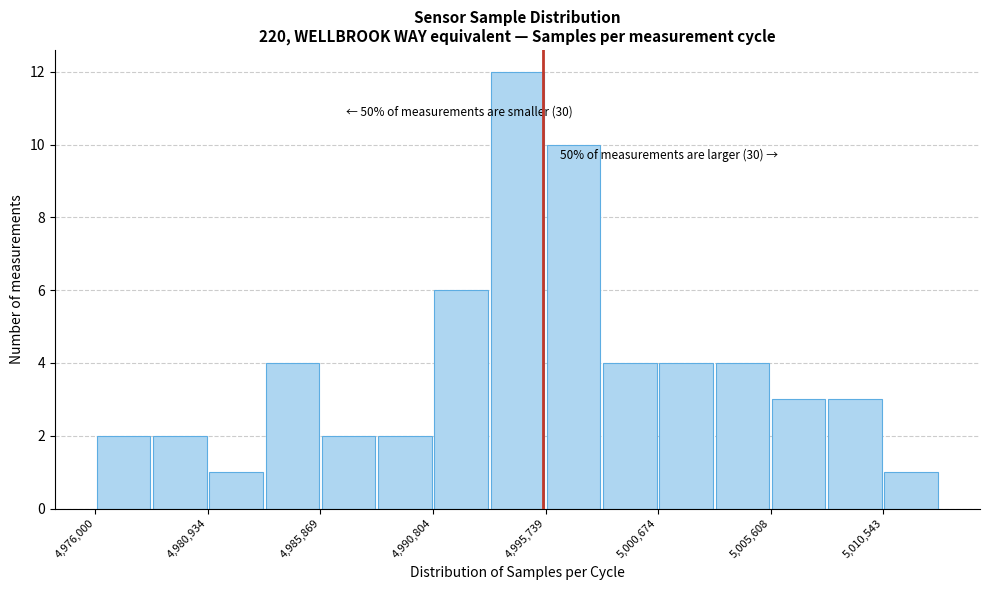

Which range on the x-axis has the tallest bar?

4993500 to 4995500